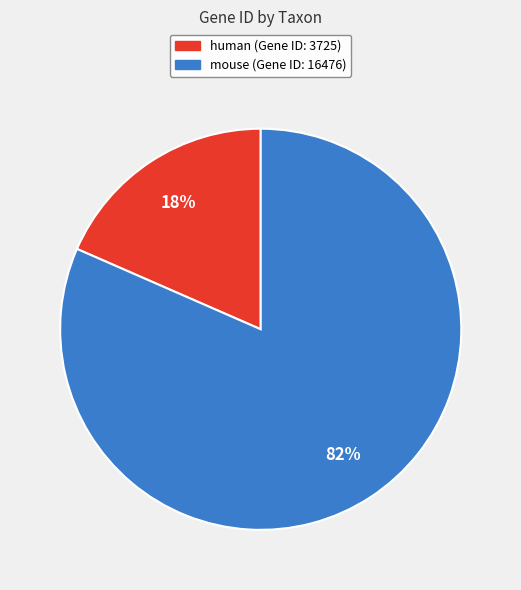

What is the majority slice?

mouse